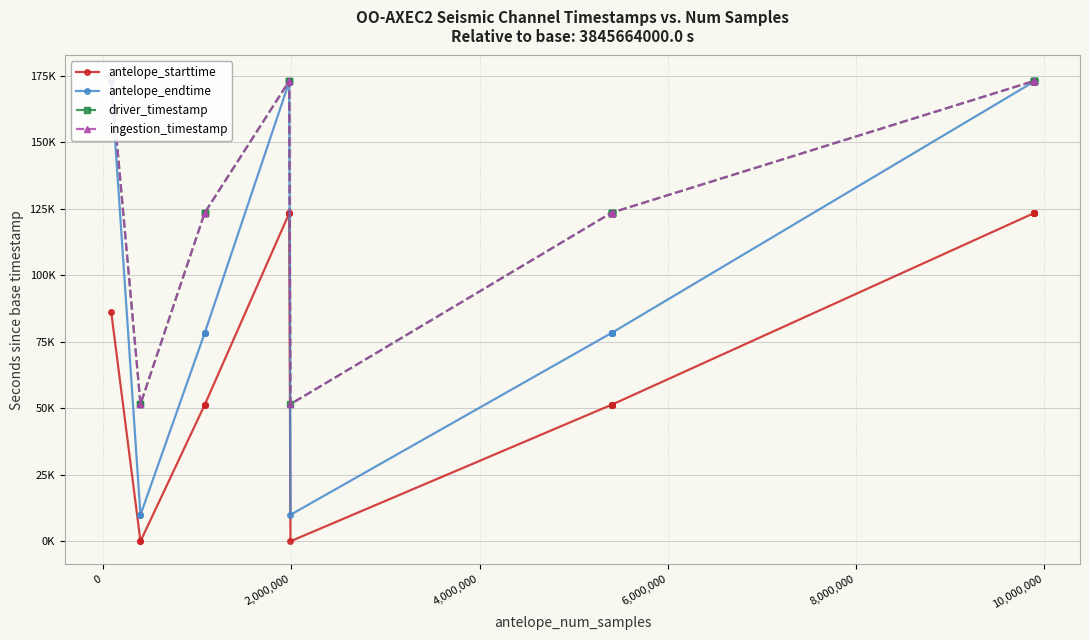

What is the maximum value shown in the chart?

173972.4